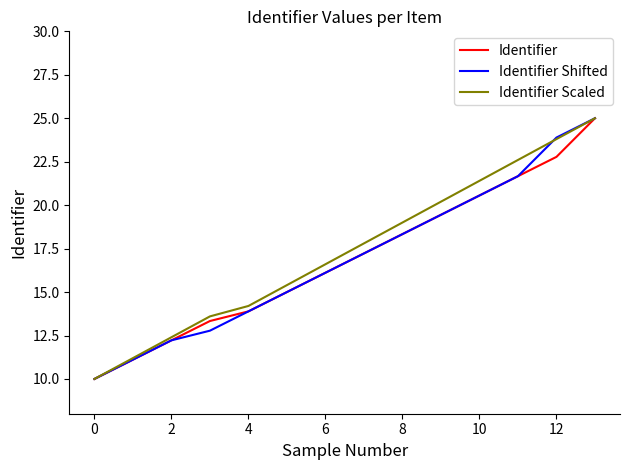

What is the minimum value shown in the chart?

10.0